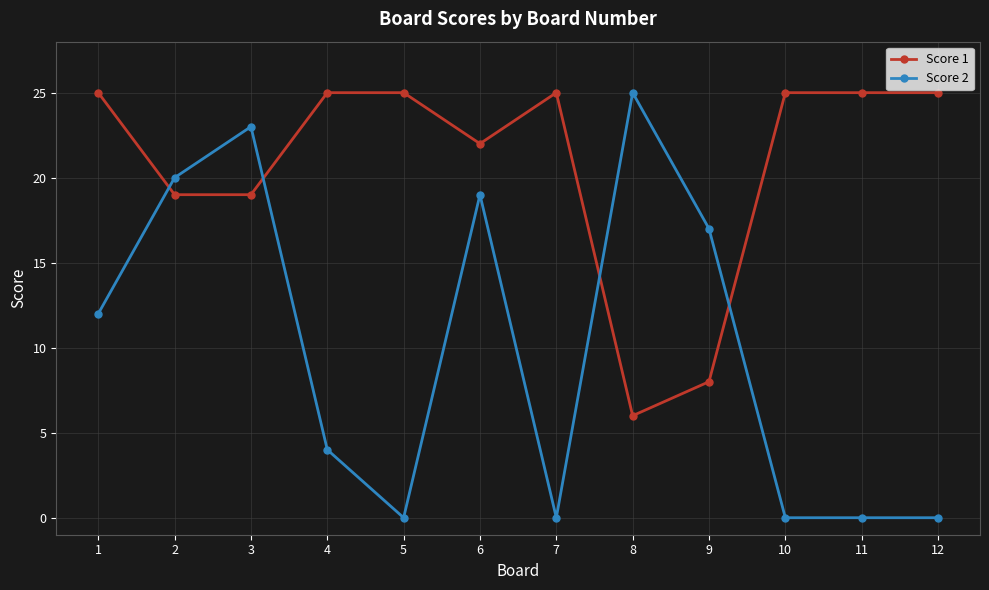

What is the total value across all series at 10?

25